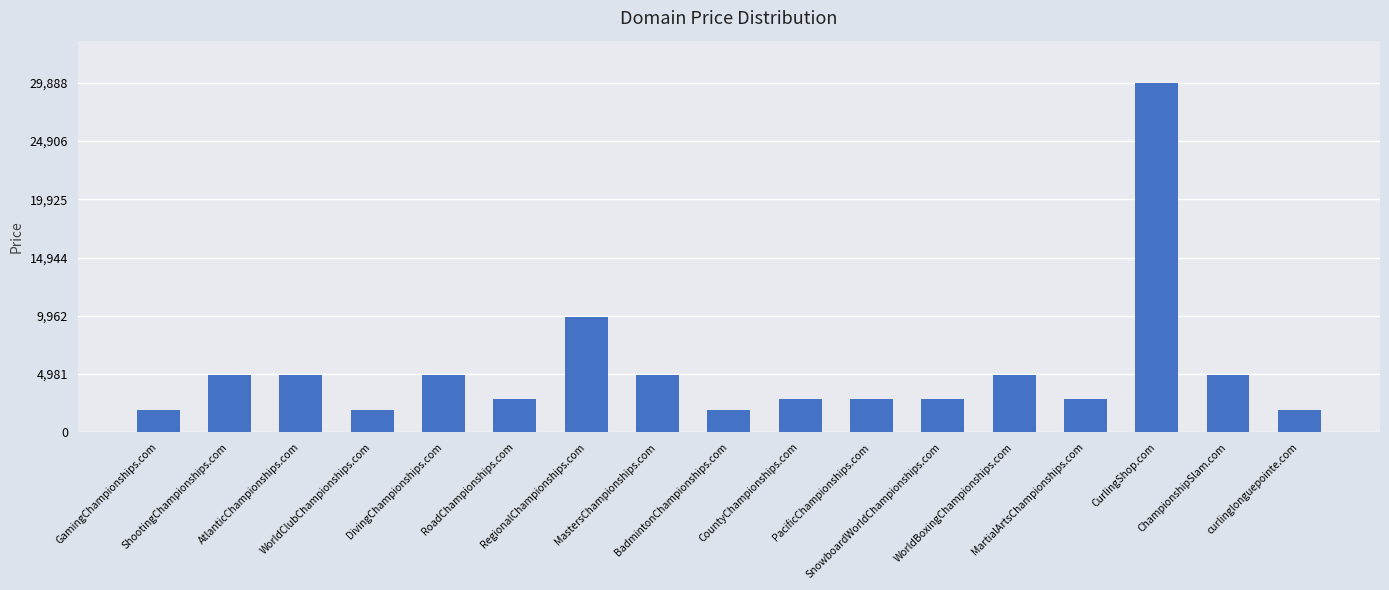

What is the sum of the values at RoadChampionships.com and GamingChampionships.com?

4776